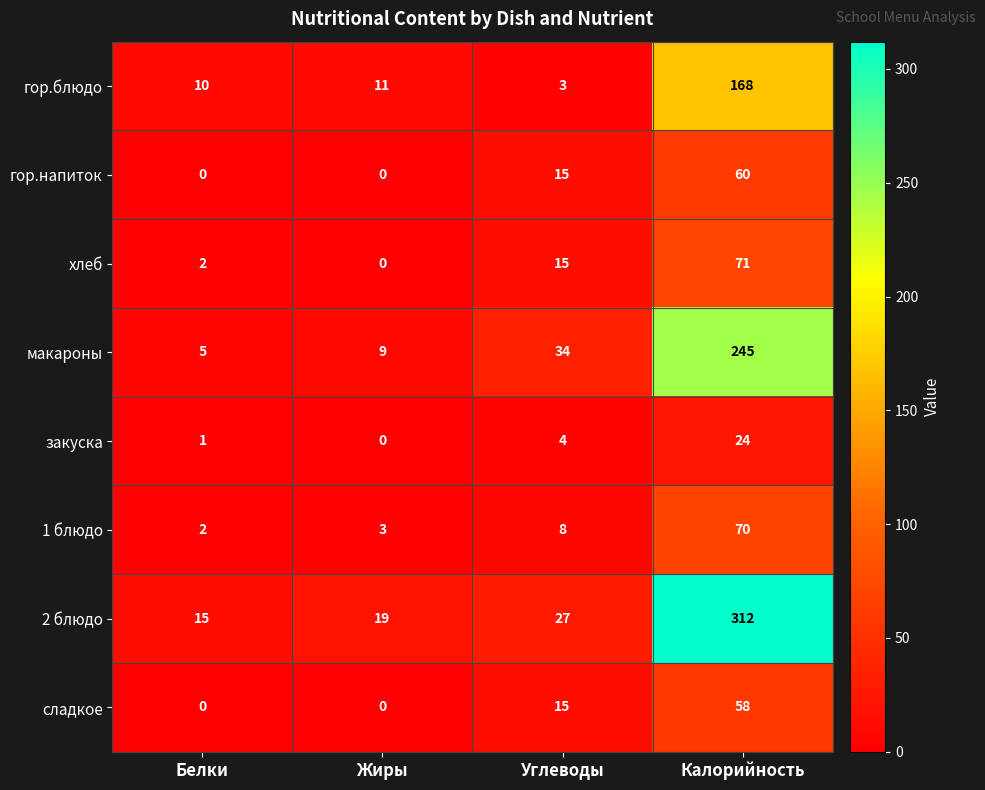

The хлеб series shows 10 at Углеводы. True or false?

False